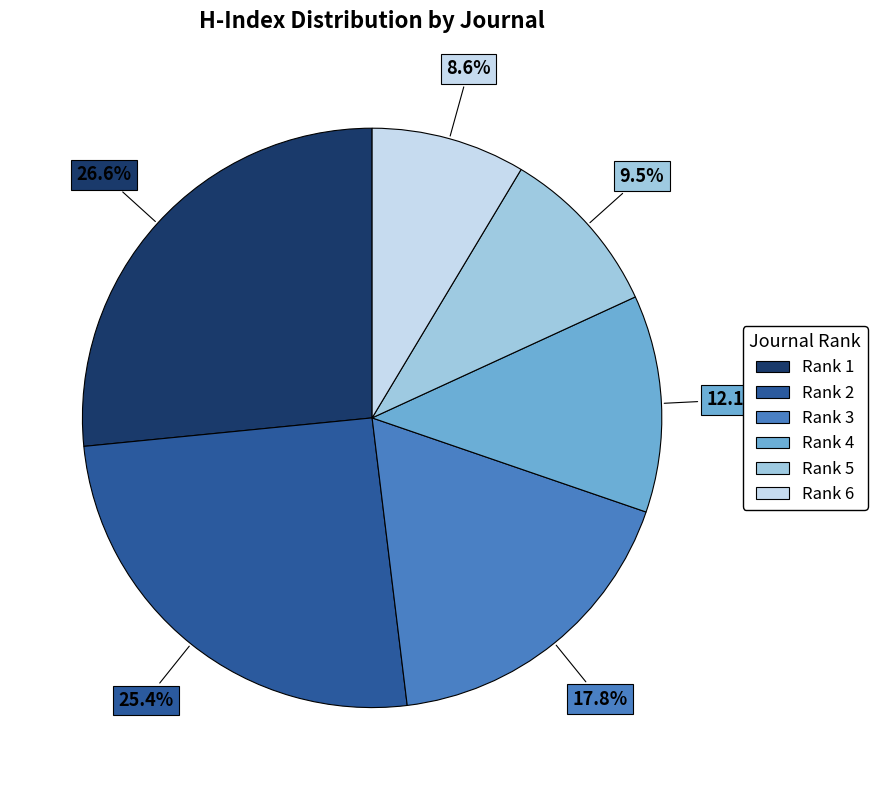

What is the total percentage of Rank 2 and Rank 5?

34.9%